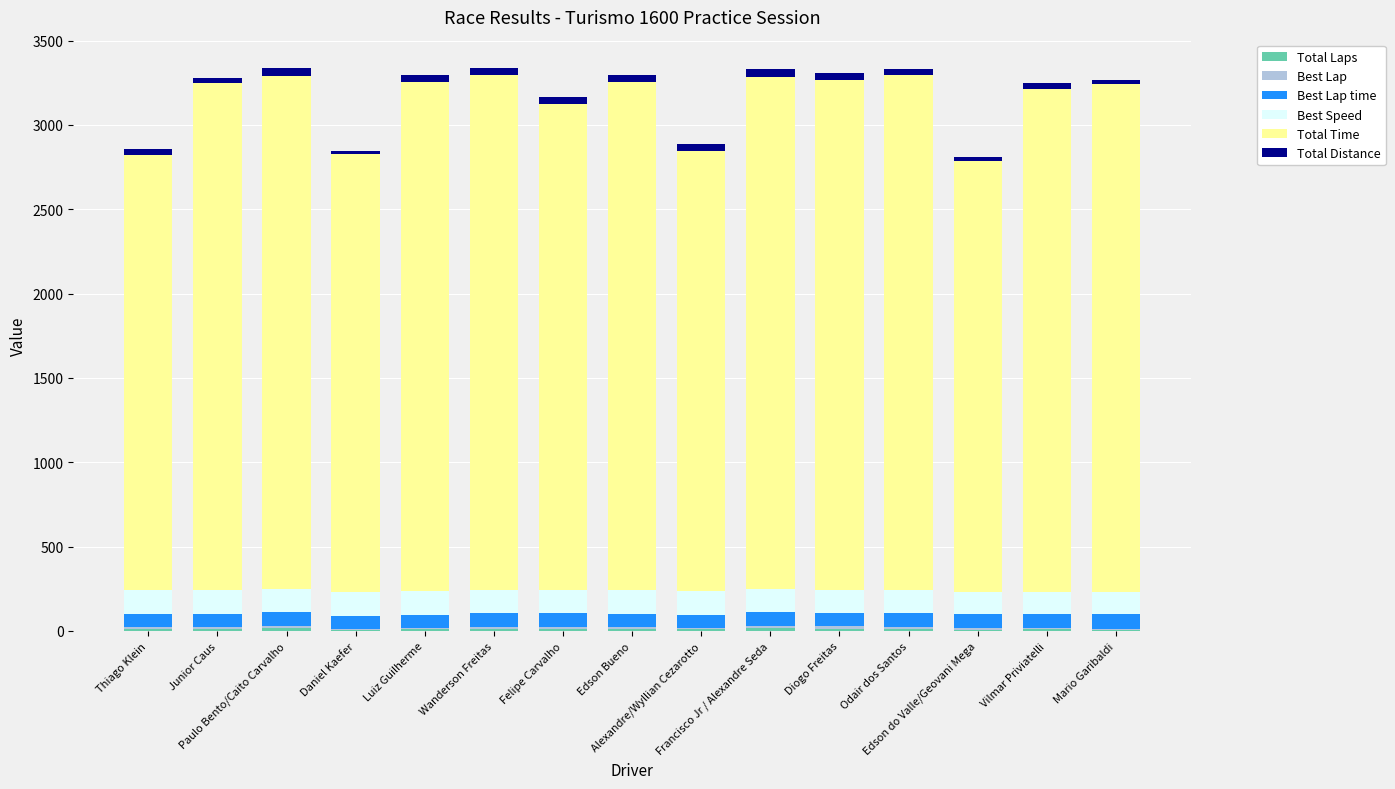

Which series has the largest range (max minus min)?

Total Time